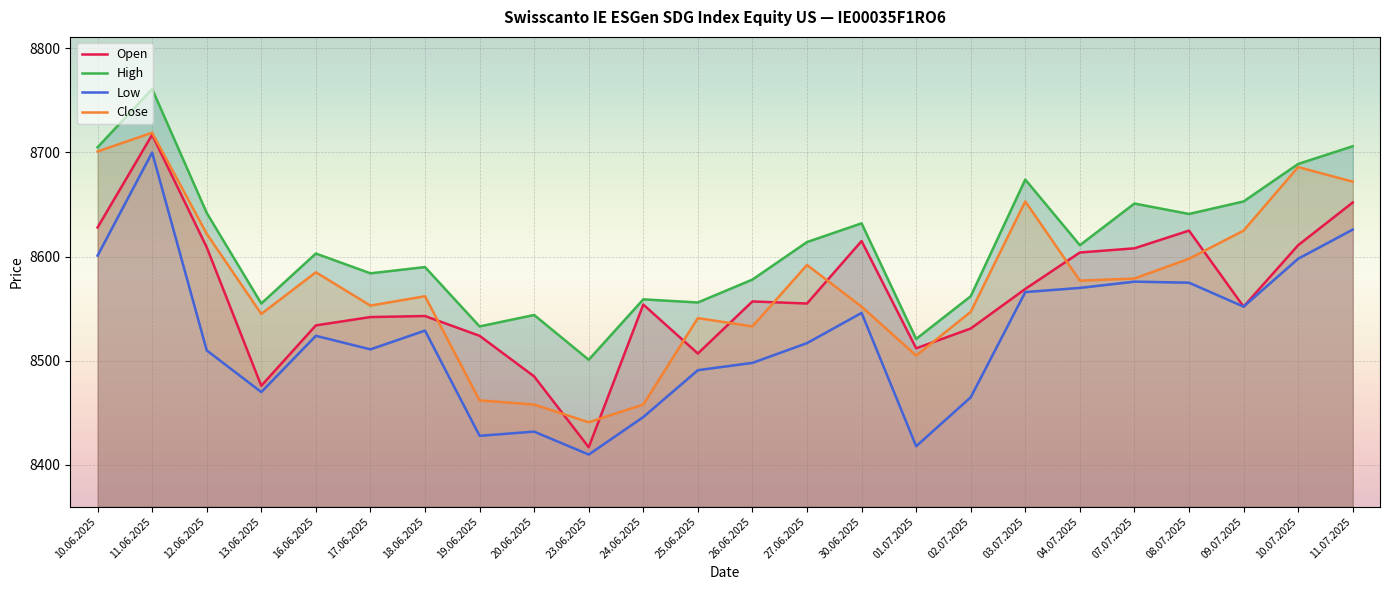

Count the number of data series in this chart.

4